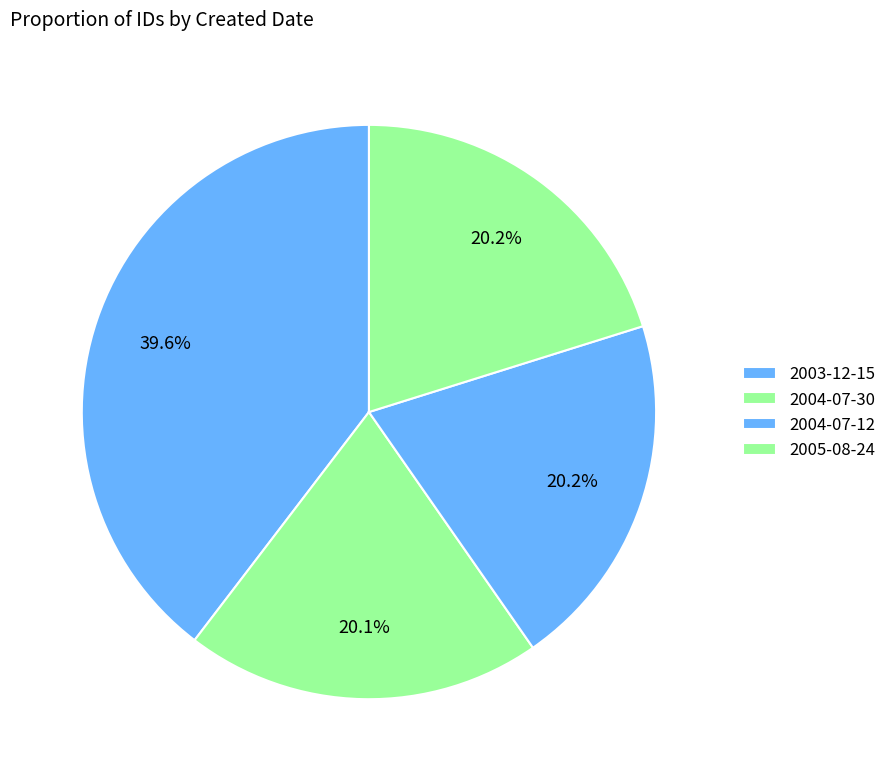

Count the number of slices in the pie.

4